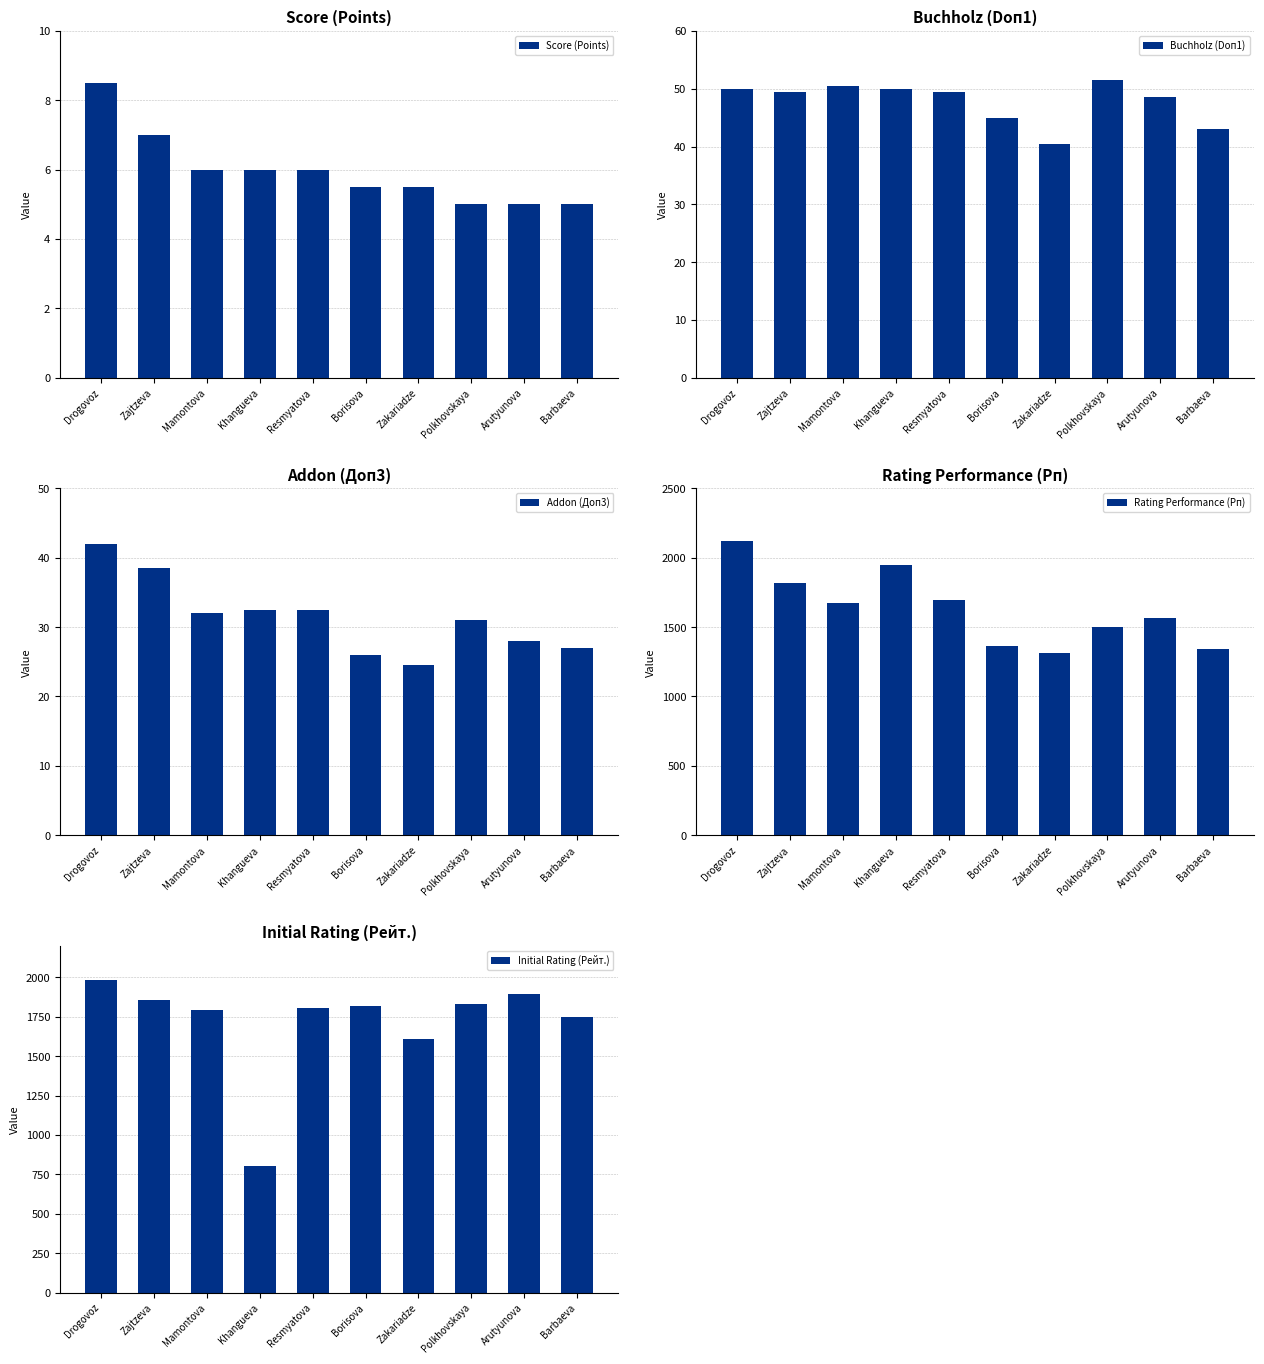

The value of Addon (Доп3) at Drogovoz is 42.0. True or false?

True